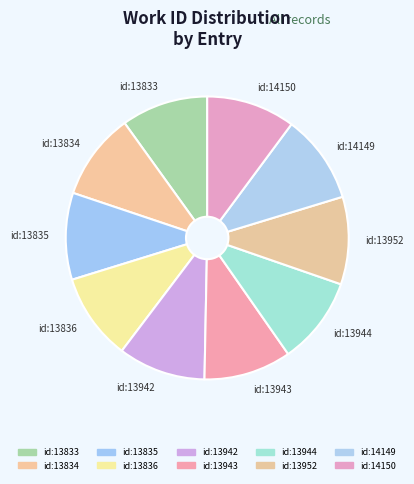

Do id:13952 and id:14150 together represent more than half of the pie?

No